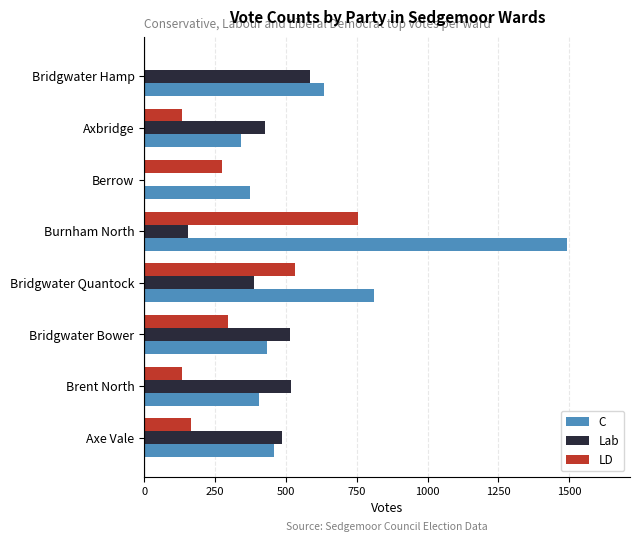

Is it true that C equals 340 at Axbridge?

True